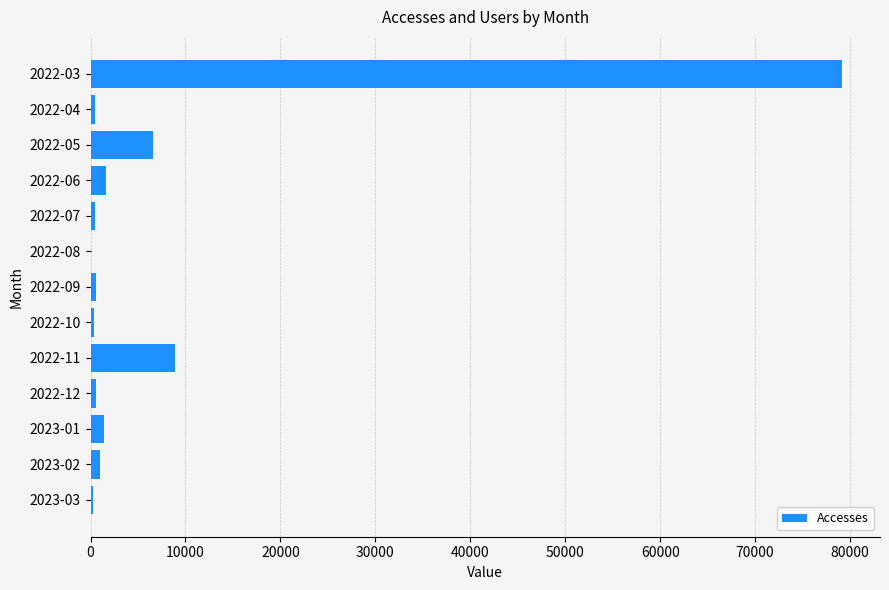

Which has a higher value, 2022-06 or 2022-05?

2022-05